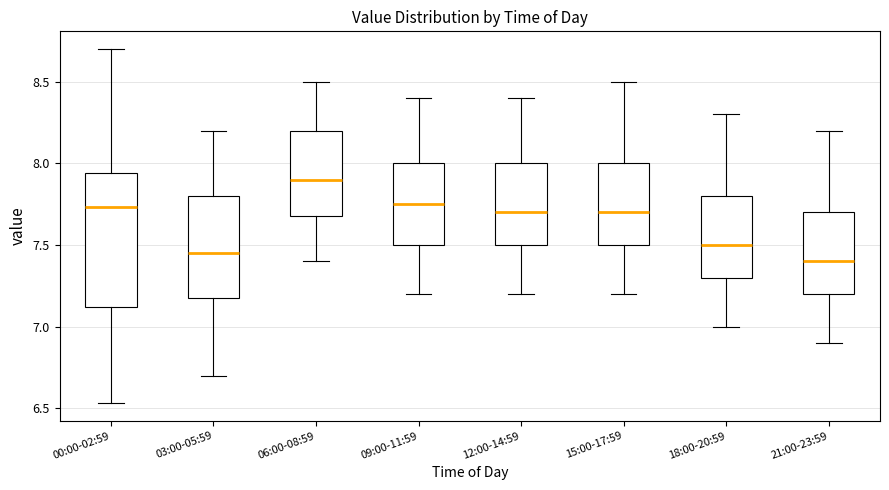

Where does the upper whisker of the box for 18:00-20:59 end on the y-axis? The values are not printed on the chart, so give them approximately, as read against the axis.

8.30